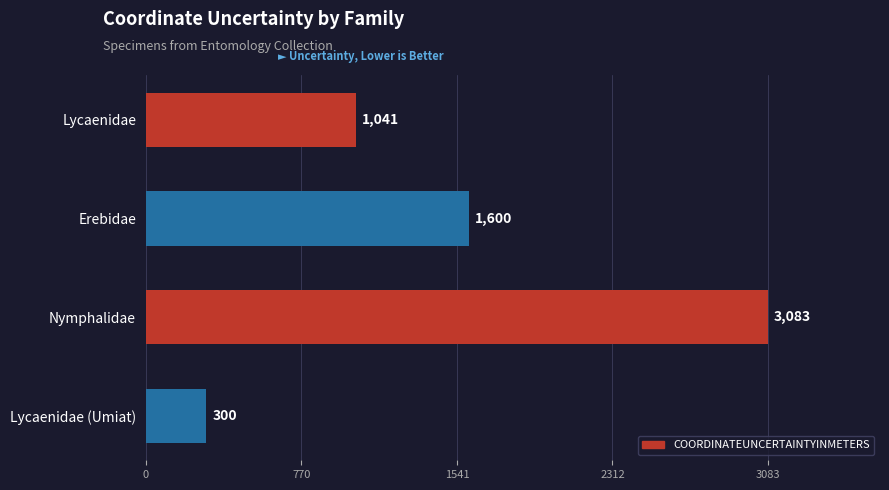

Count the number of data series in this chart.

1